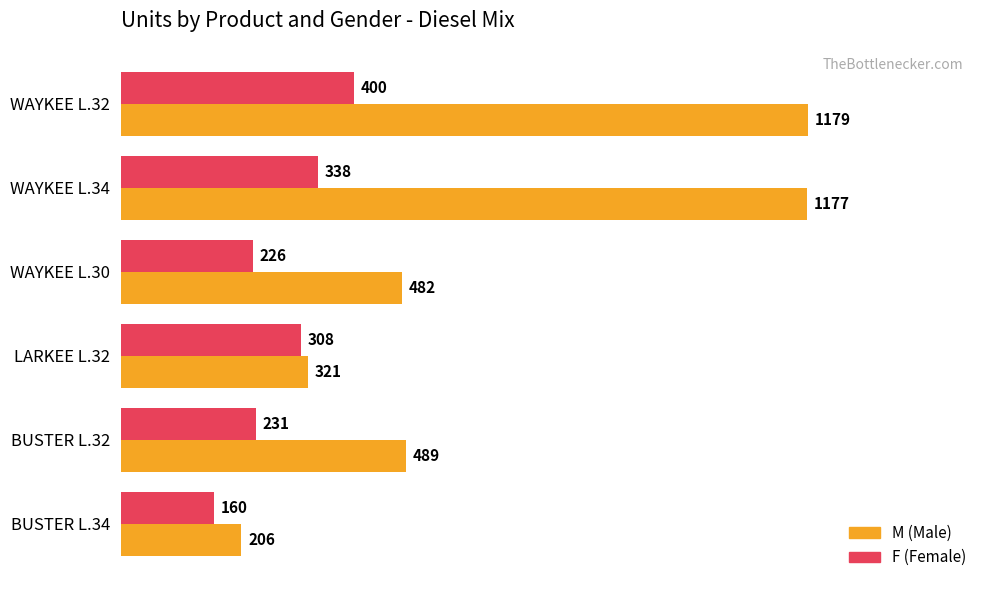

What is the maximum value shown in the chart?

1179